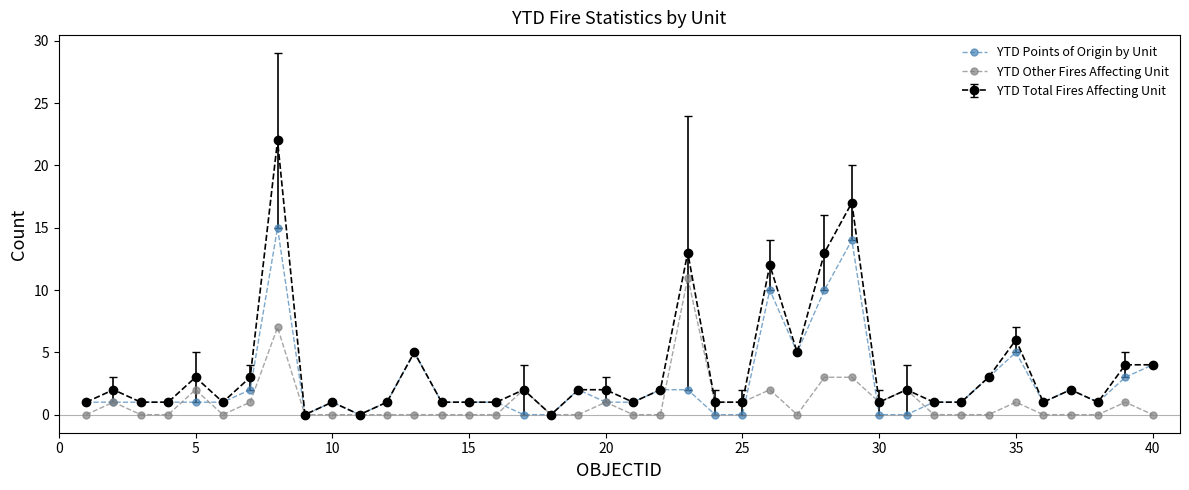

What is the highest value of the YTD Other Fires Affecting Unit series?

11